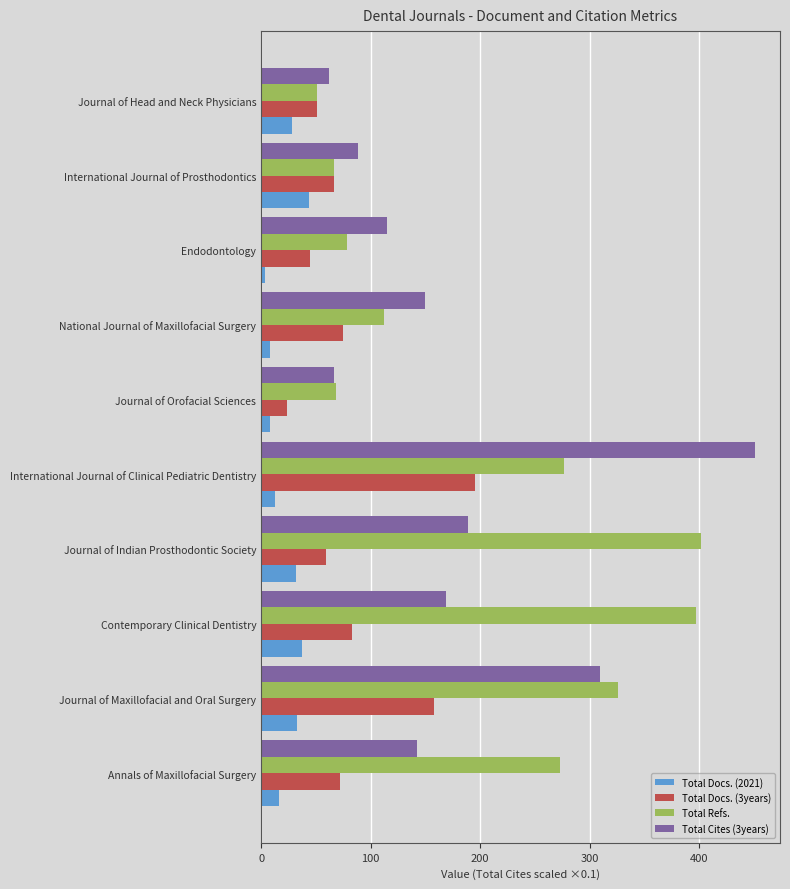

List the series in order of their peak value, lowest first.

Total Docs. (2021), Total Docs. (3years), Total Refs., Total Cites (3years)